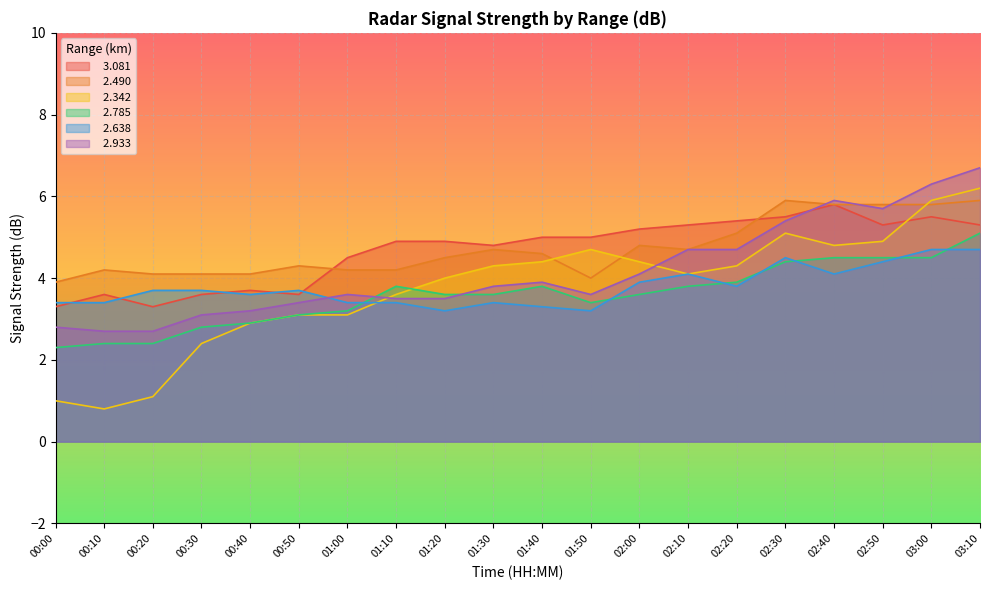

Rank the series at 01:00 from highest to lowest value.

  3.081,   2.490,   2.933,   2.638,   2.785,   2.342